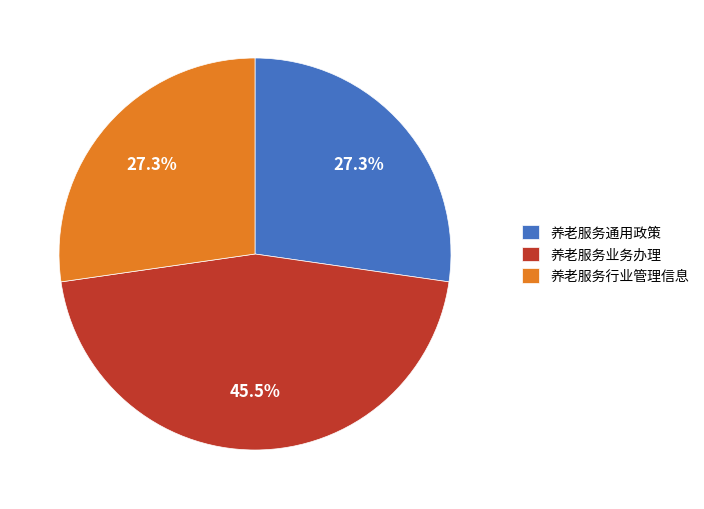

Is 养老服务通用政策 the majority of the pie?

No